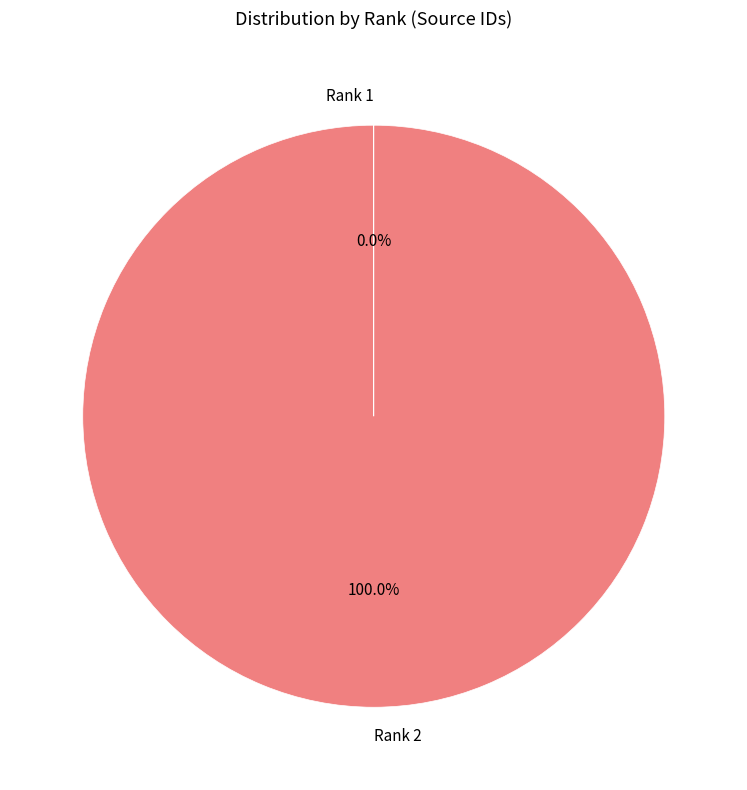

What is the majority slice?

Rank 2